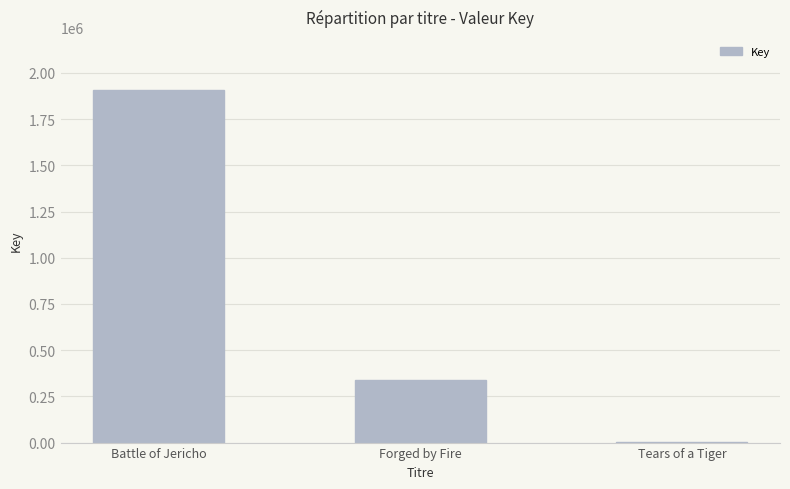

What value does the data have at Battle of Jericho, to the nearest 100?

1908100